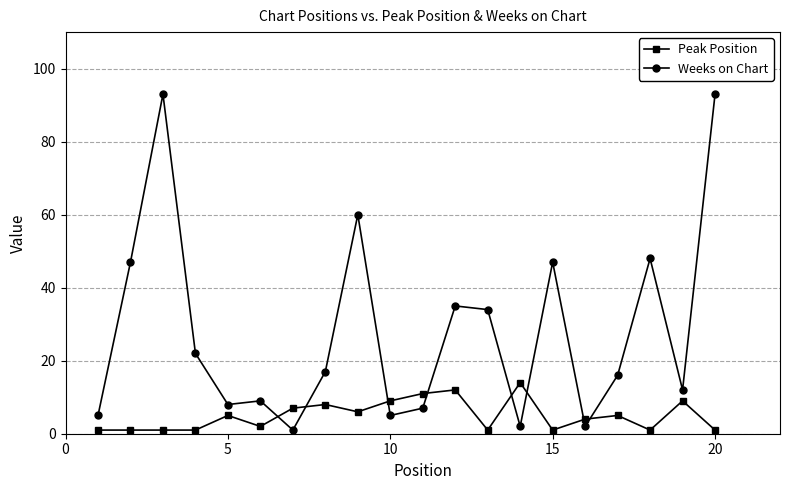

Which series ends up on top after the final intersection of Peak Position and Weeks on Chart?

Weeks on Chart